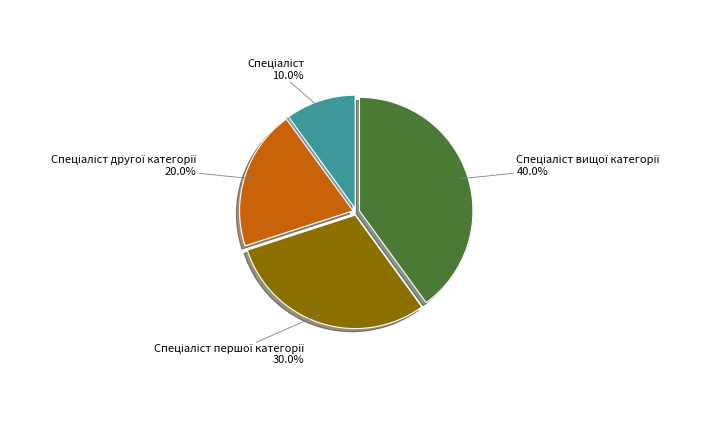

Is there a majority slice in this chart?

No